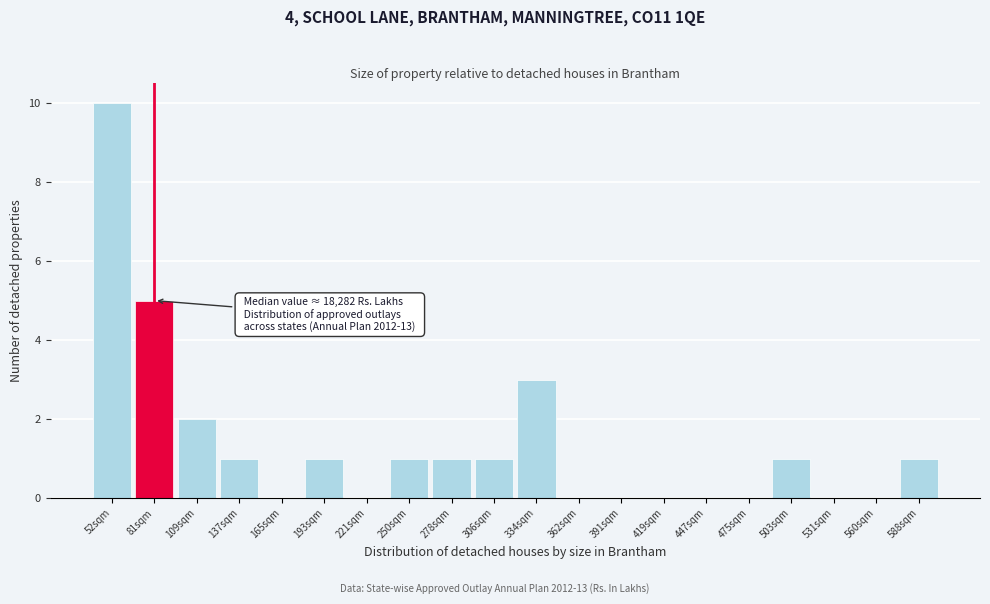

Reading left to right, list all the values displayed in this chart.

52sqm=10	81sqm=5	109sqm=2	137sqm=1	165sqm=0	193sqm=1	221sqm=0	250sqm=1	278sqm=1	306sqm=1	334sqm=3	362sqm=0	391sqm=0	419sqm=0	447sqm=0	475sqm=0	503sqm=1	531sqm=0	560sqm=0	588sqm=1